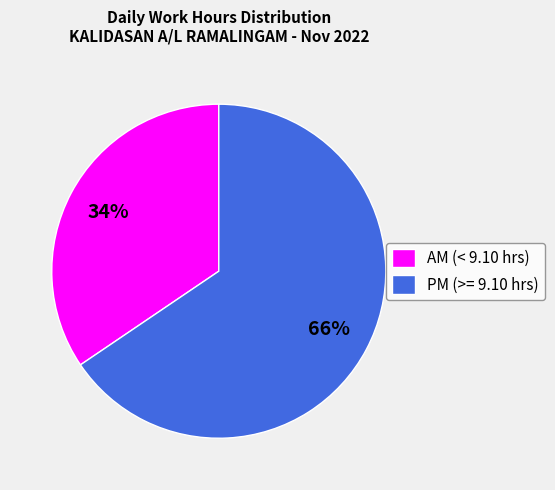

Which has a higher value, AM (< 9.10 hrs) or PM (>= 9.10 hrs)?

PM (>= 9.10 hrs)